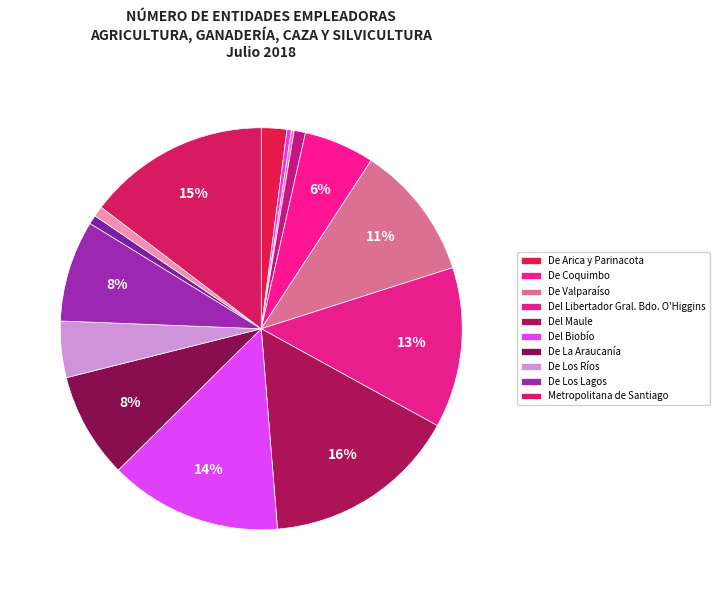

Rank the categories by value from lowest to highest.

De Antofagasta, De Tarapacá, Aysén del Gral. C. Ibáñez del Campo, De Magallanes y la Antártica Chilena, De Atacama, De Arica y Parinacota, De Los Ríos, De Coquimbo, De Los Lagos, De La Araucanía, De Valparaíso, Del Libertador Gral. Bdo. O'Higgins, Del Biobío, Metropolitana de Santiago, Del Maule